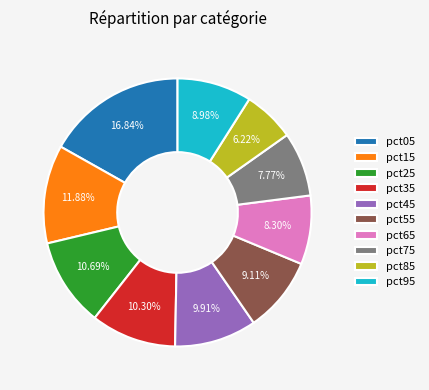

Is the sum of pct45 and pct65 greater than half?

No